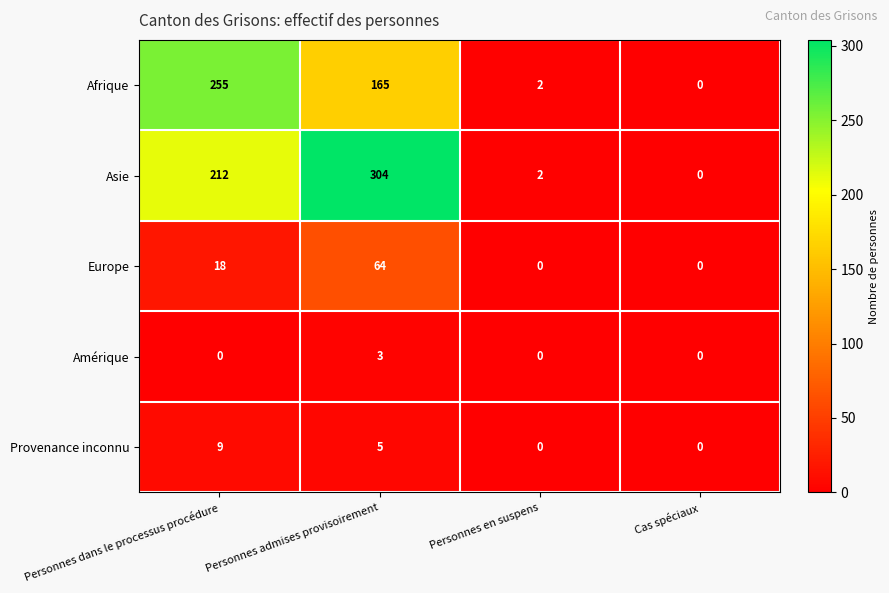

At which category is the sum across all series the highest?

Personnes admises provisoirement